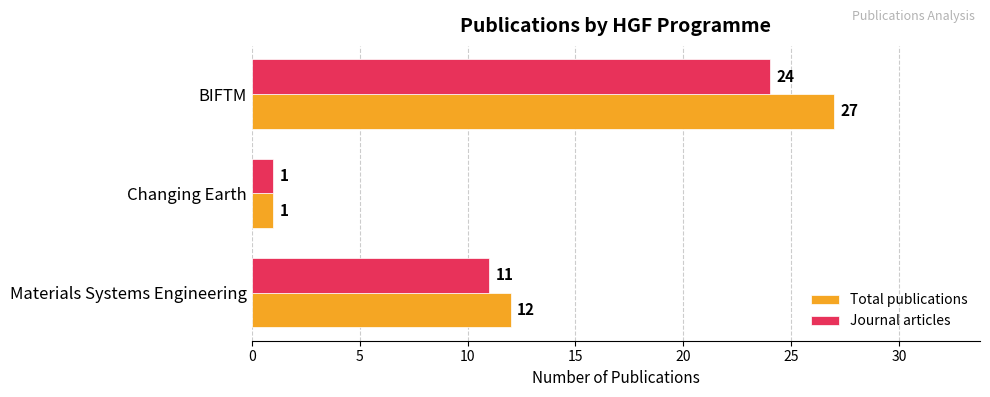

At how many categories does at least one series exceed 10?

2